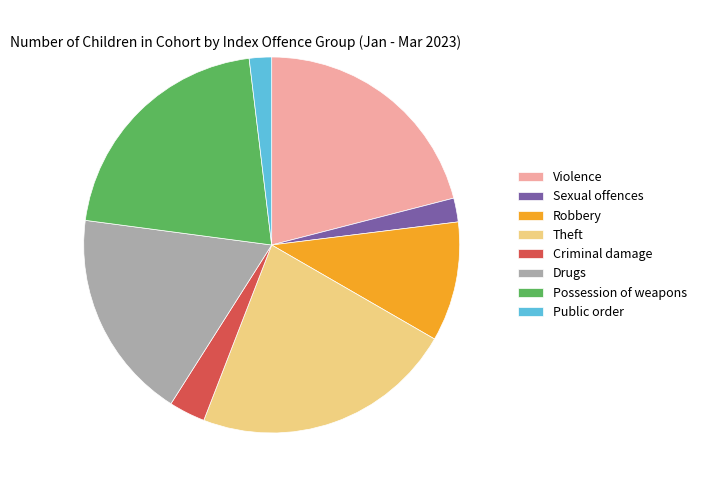

Is the sum of Sexual offences and Robbery greater than half?

No